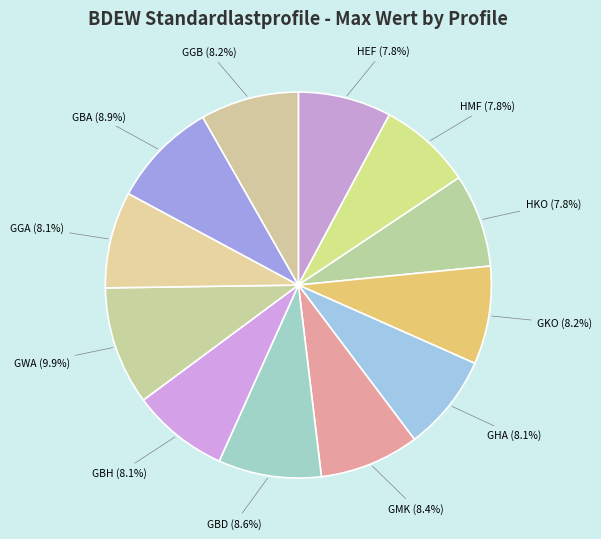

Count the number of slices in the pie.

12